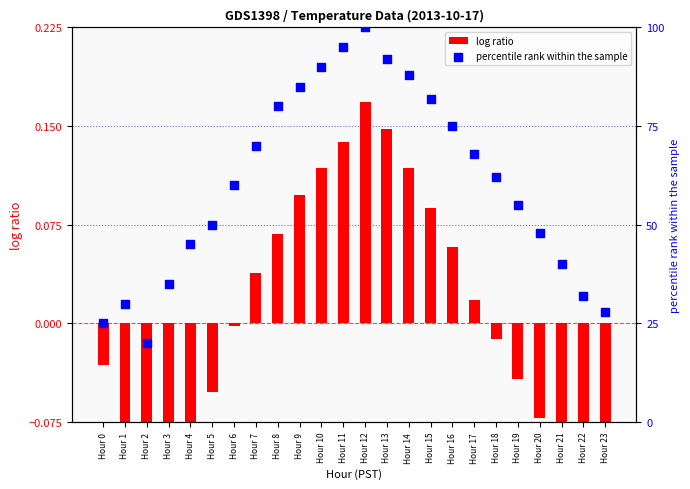

Which series contains the highest Y value?

percentile rank within the sample